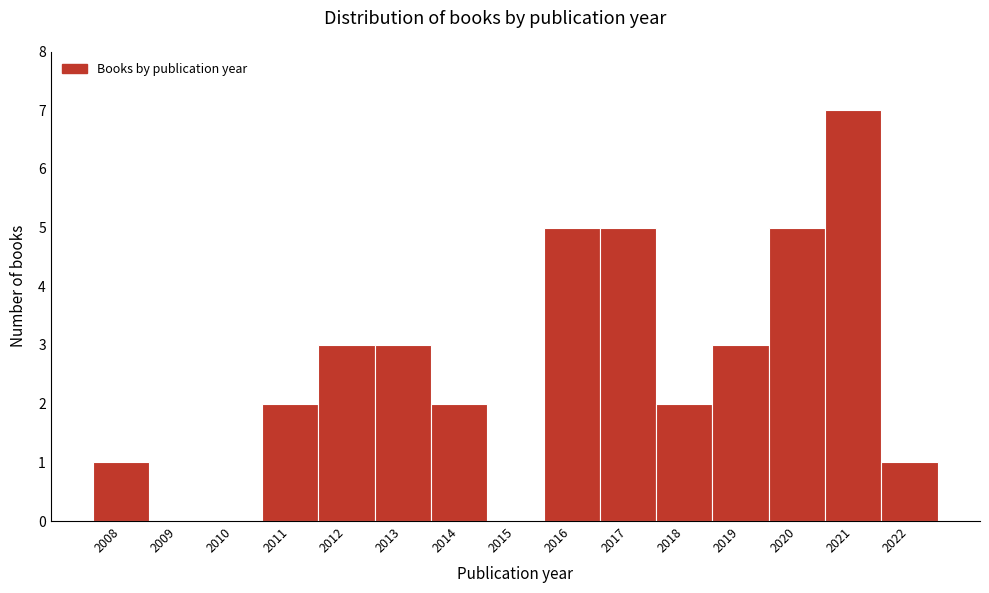

Reading left to right, what are all the values shown in this chart?

2008=1	2009=0	2010=0	2011=2	2012=3	2013=3	2014=2	2015=0	2016=5	2017=5	2018=2	2019=3	2020=5	2021=7	2022=1